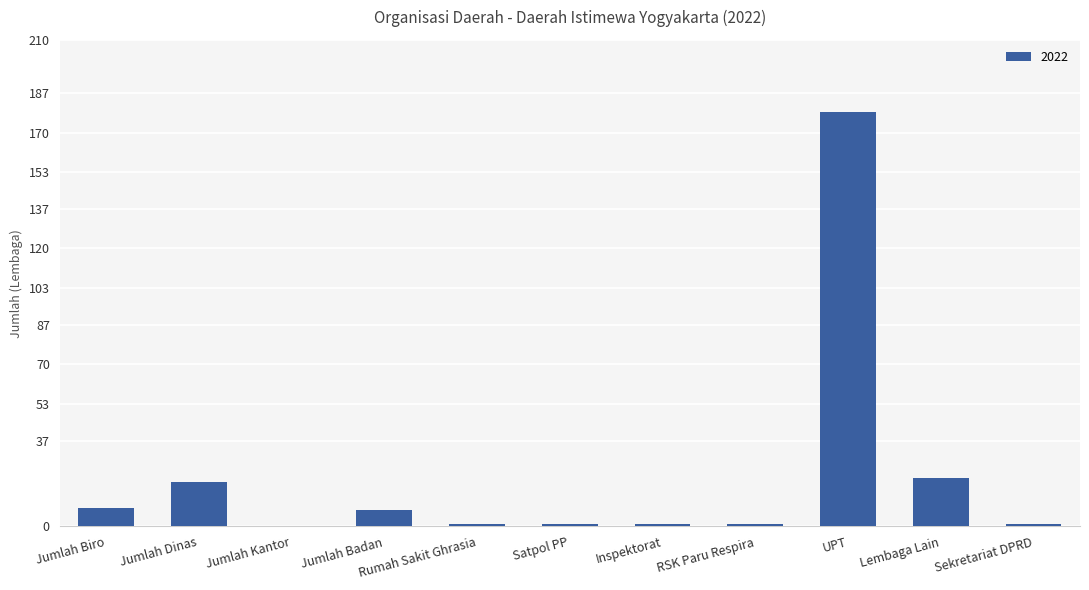

True or false: the data shows 320 at UPT.

False